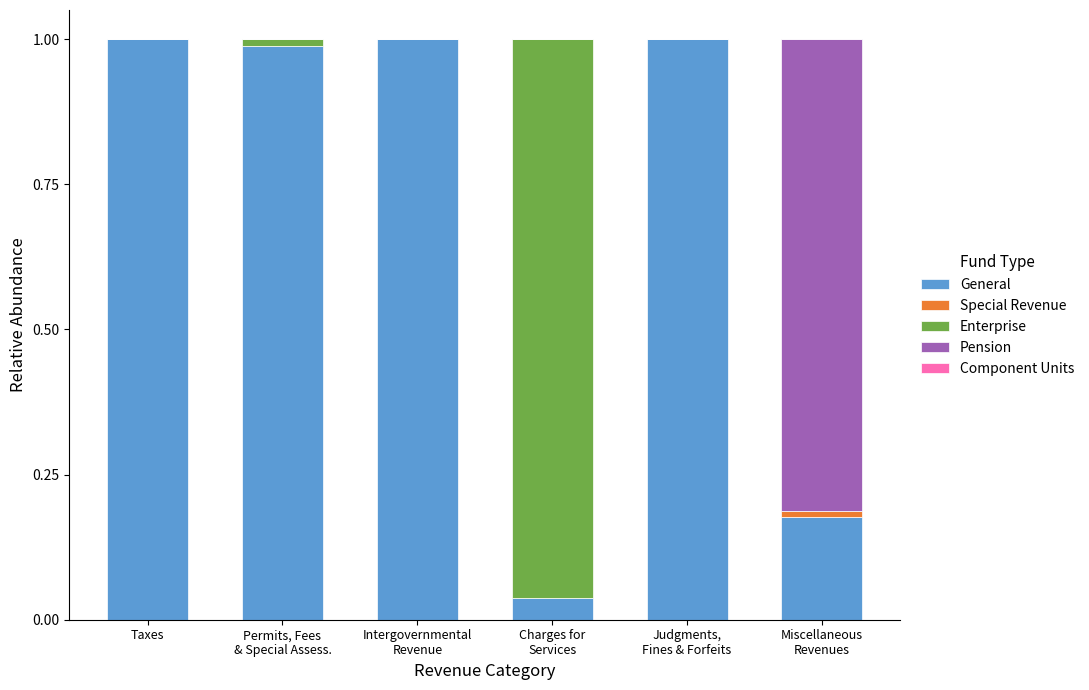

True or false: General has a value of 1.6 at Taxes.

False